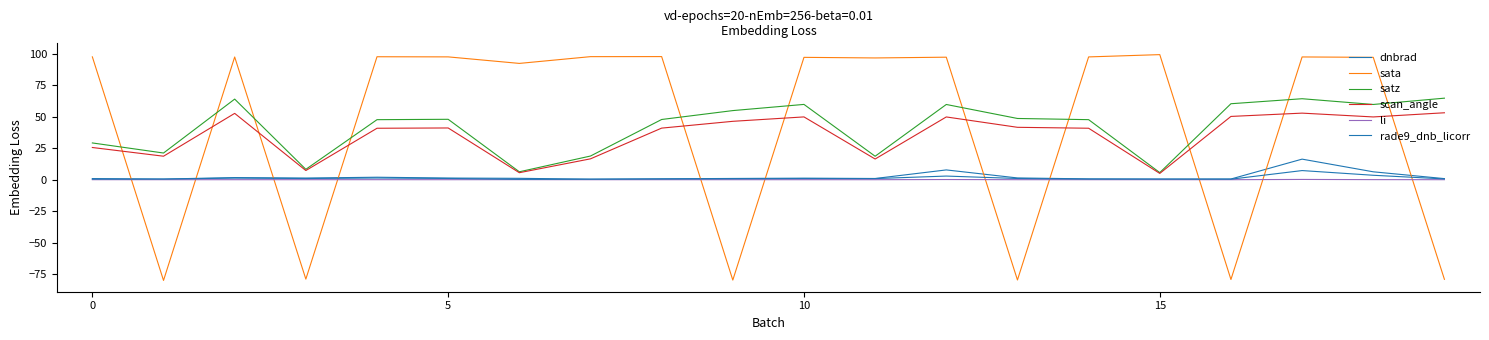

How many lines are shown in the chart?

6